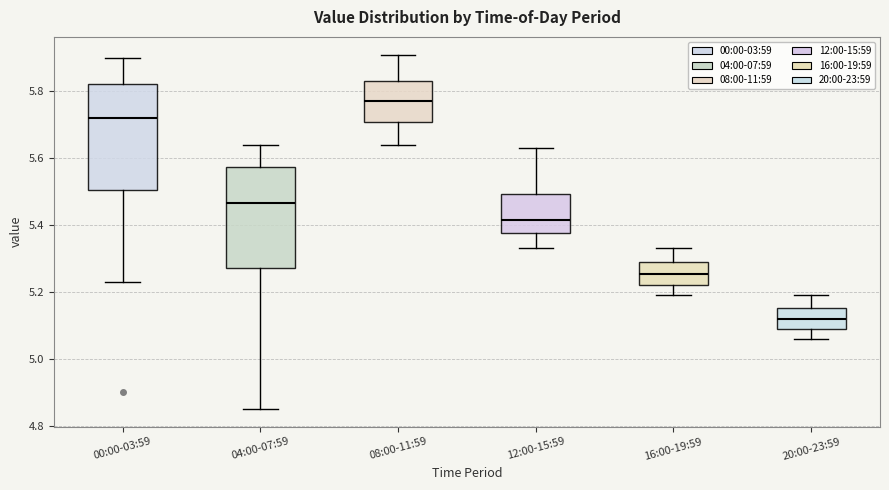

Where is the lower edge of the box for 20:00-23:59 on the y-axis? The values are not printed on the chart, so give them approximately, as read against the axis.

5.10